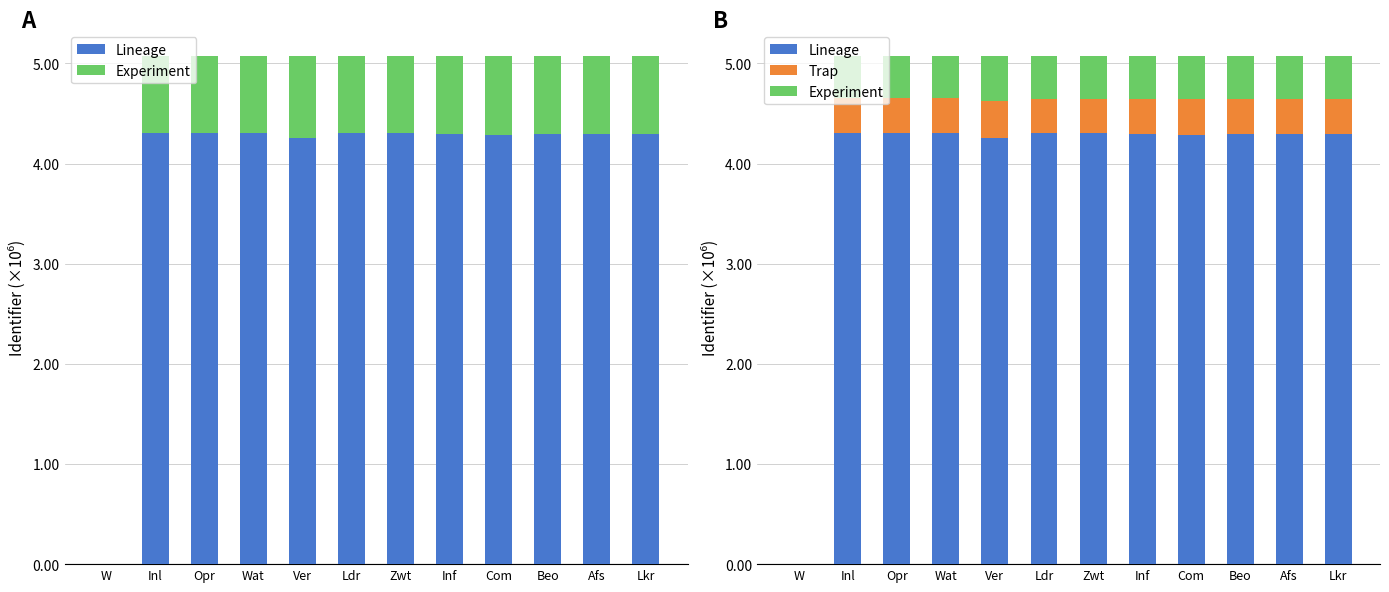

How many values in the Trap series exceed 0?

11